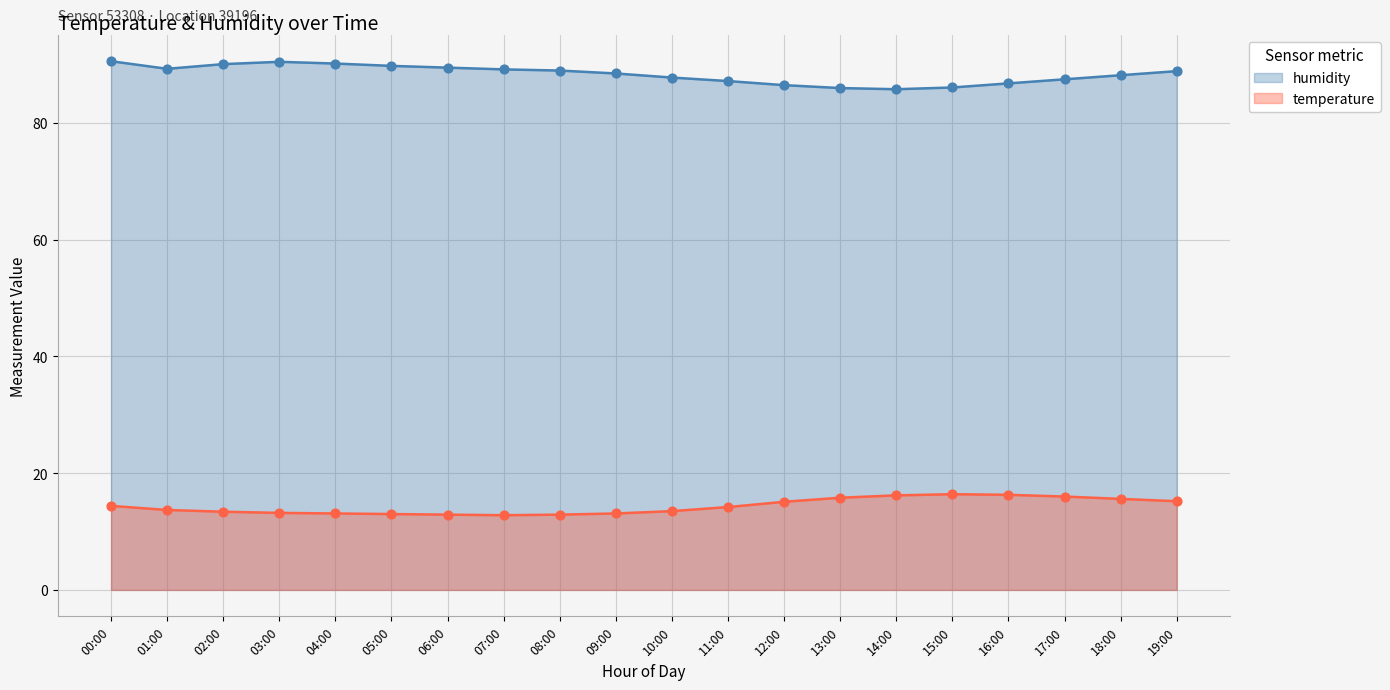

Is the value of humidity at 02:00 greater than the value of temperature at 11:00?

Yes